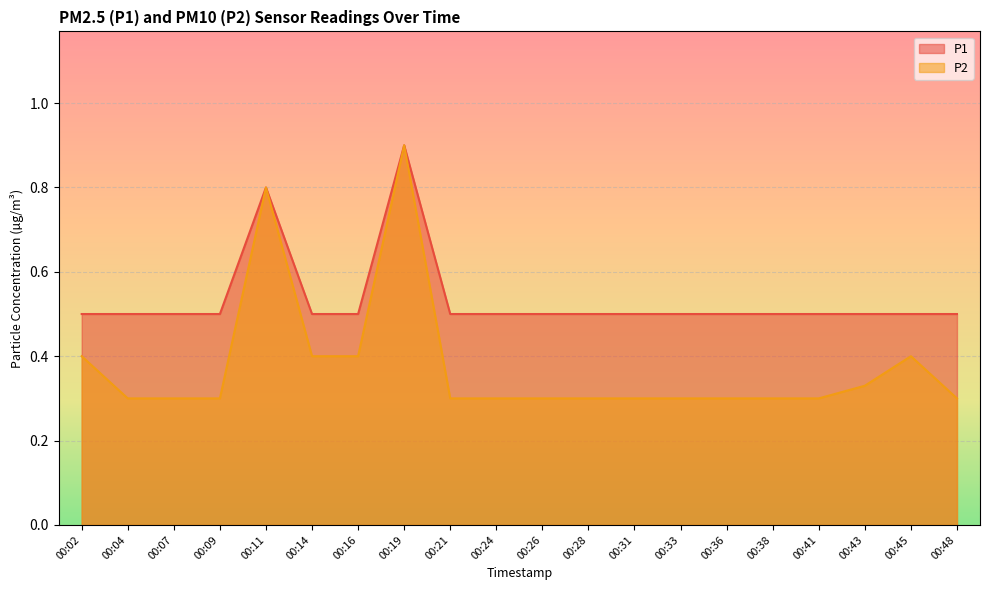

Reading right to left, what are all the values shown in this chart?

P1: 0.5	0.5	0.5	0.5	0.5	0.5	0.5	0.5	0.5	0.5	0.5	0.5	0.9	0.5	0.5	0.8	0.5	0.5	0.5	0.5
P2: 0.3	0.4	0.3	0.3	0.3	0.3	0.3	0.3	0.3	0.3	0.3	0.3	0.9	0.4	0.4	0.8	0.3	0.3	0.3	0.4